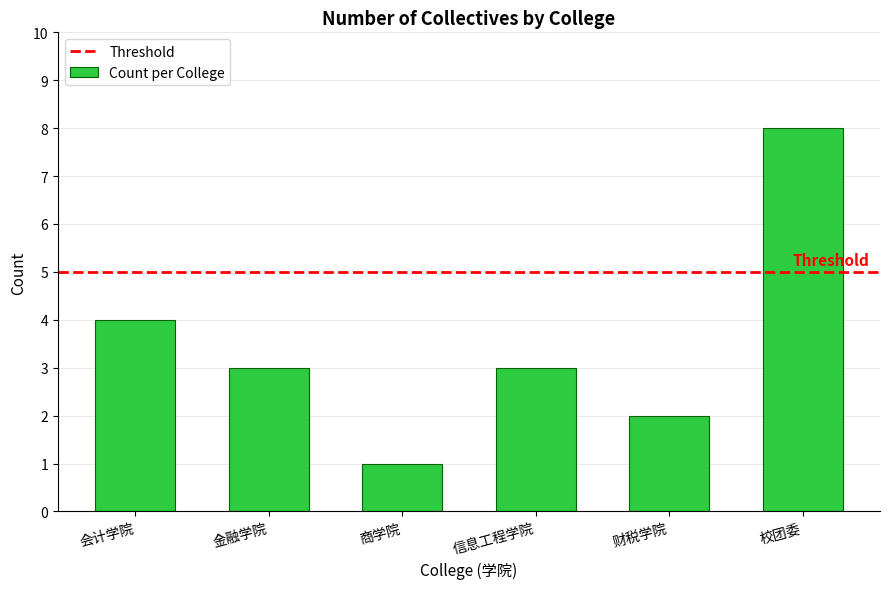

Reading left to right, what are all the values shown in this chart?

4	3	1	3	2	8